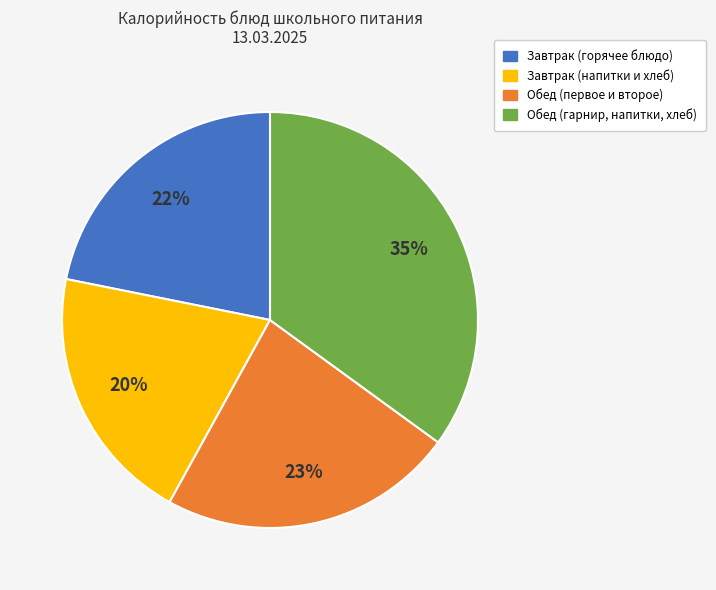

To the nearest percent, what is the difference between the largest and smallest slice percentages?

15%